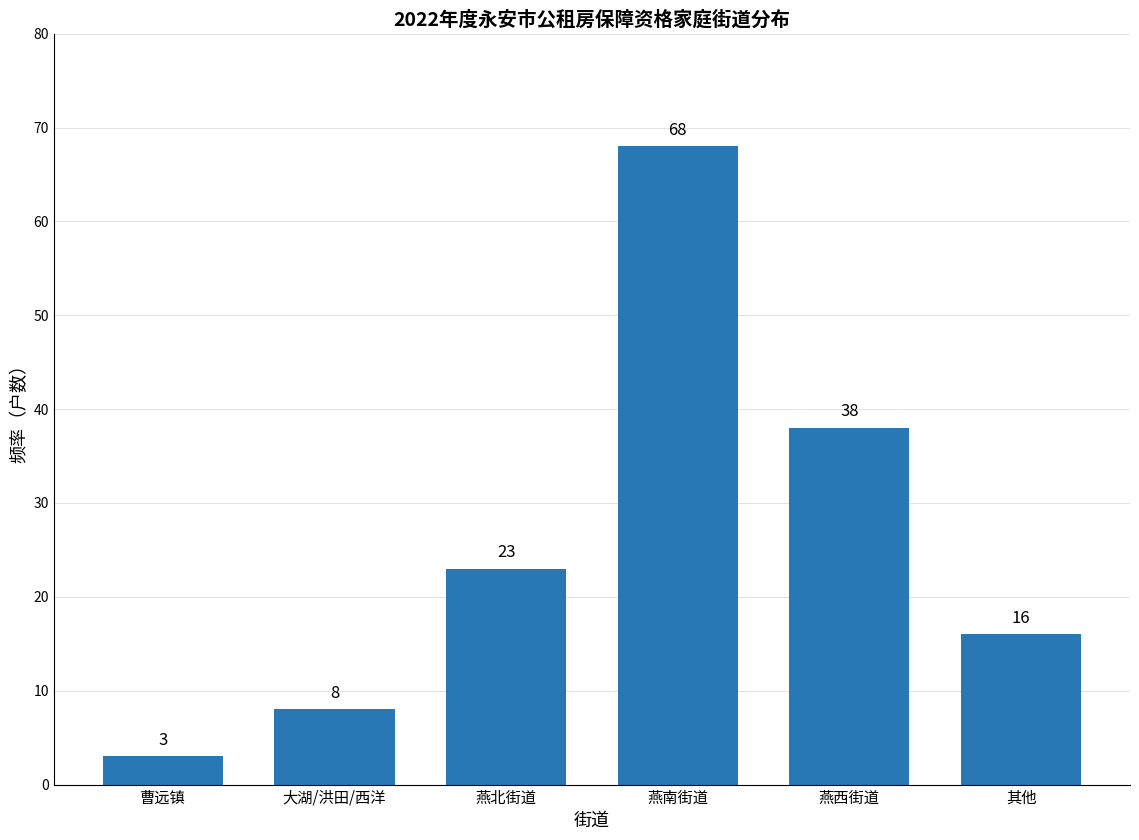

Reading right to left, extract all data points from this chart.

16	38	68	23	8	3